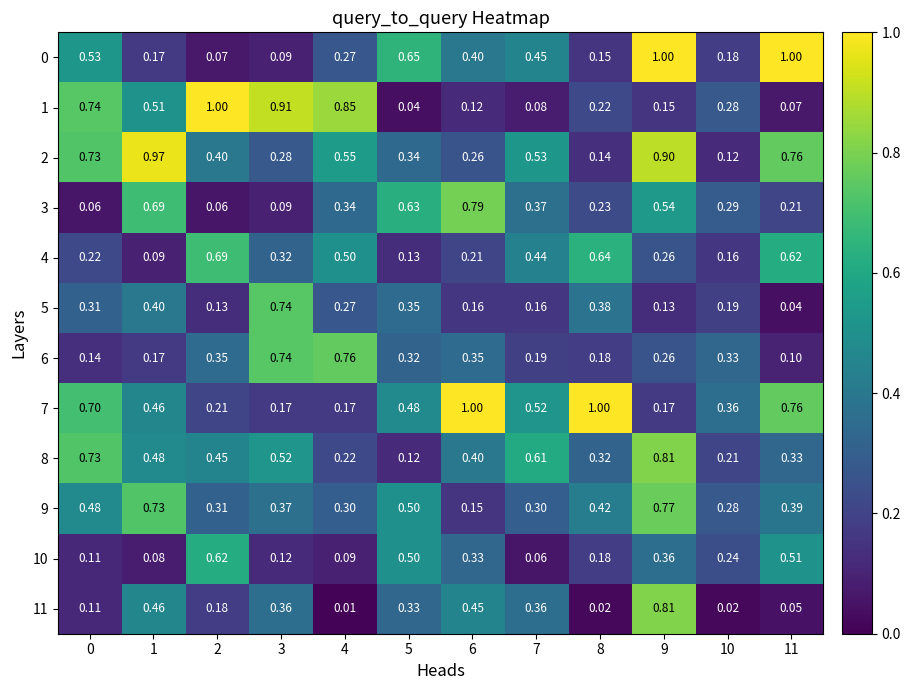

Is the value of 11 at 11 greater than the value of 3 at 1?

No